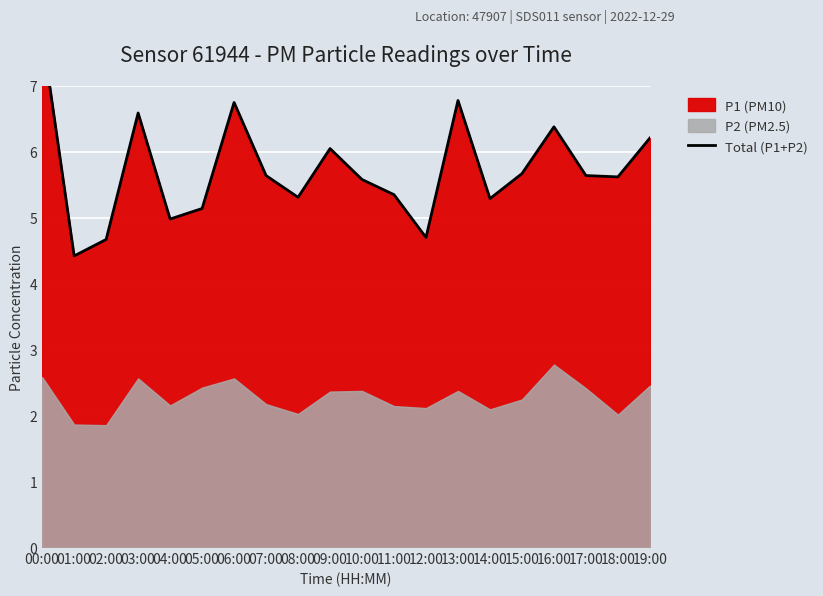

Which category has the highest value across all series?

00:00